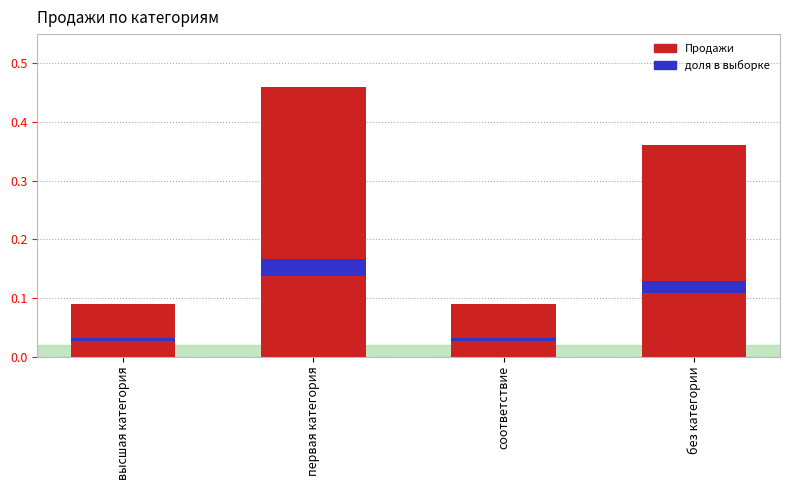

What is the sum of the values at без категории and первая категория?

0.8